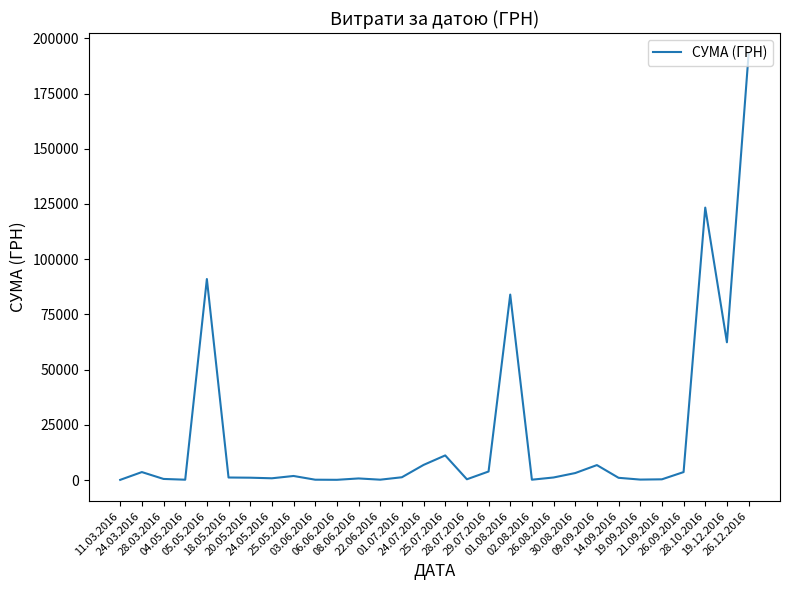

What is the difference between the maximum and minimum values?

192680.5